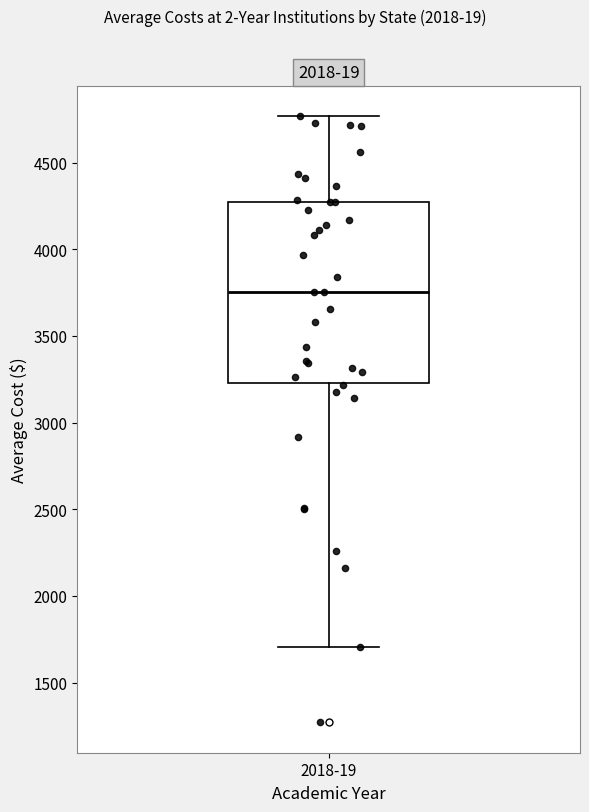

Transcribe this box plot: give where the median line is, the range the box spans, and where the two whiskers end, as read against the y-axis. The values are not printed on the chart, so give them approximately, as read against the axis.

median 3750, box 3250 to 4300, whiskers 1700 to 4750